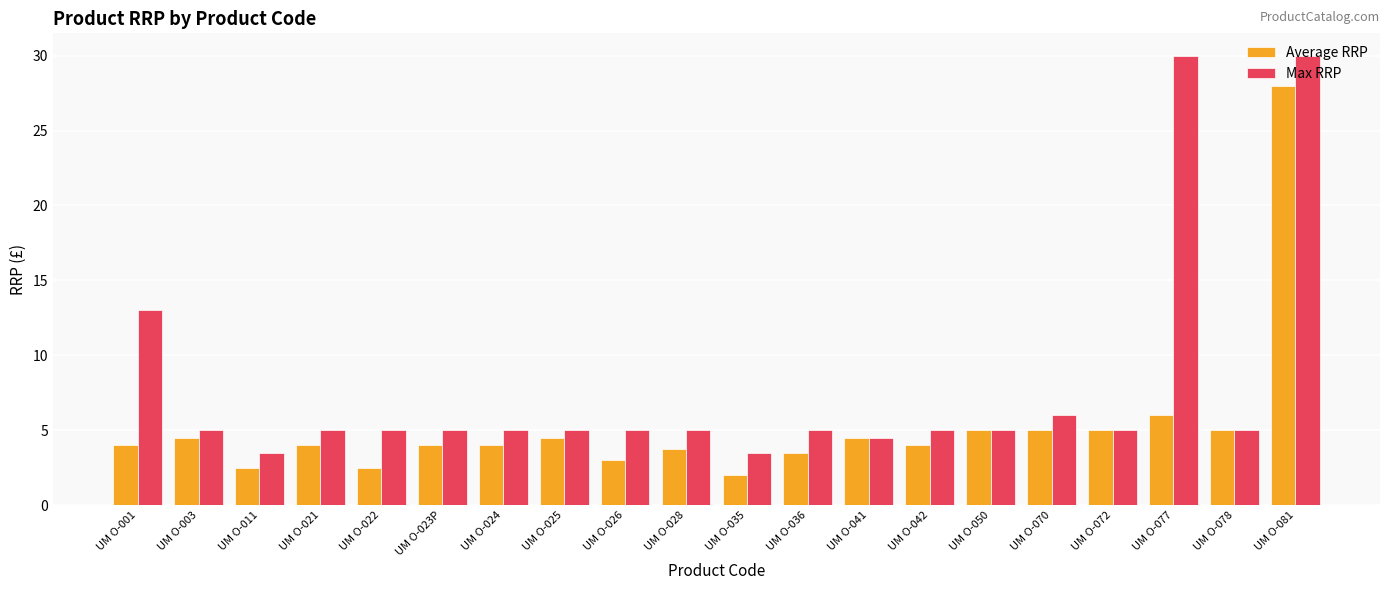

Which series has the widest spread of values?

Max RRP